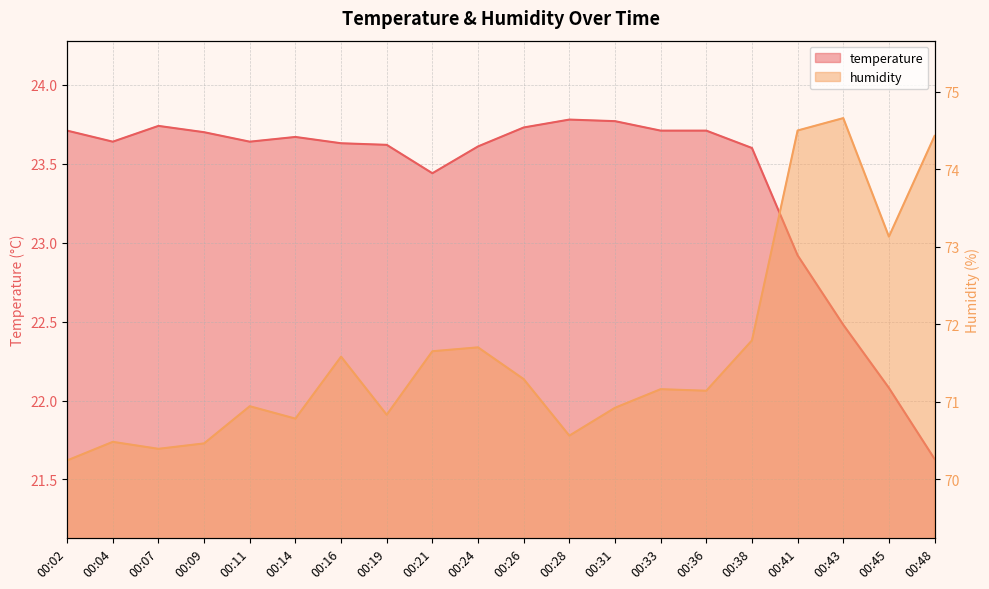

At which category does temperature reach its first local valley?

00:04